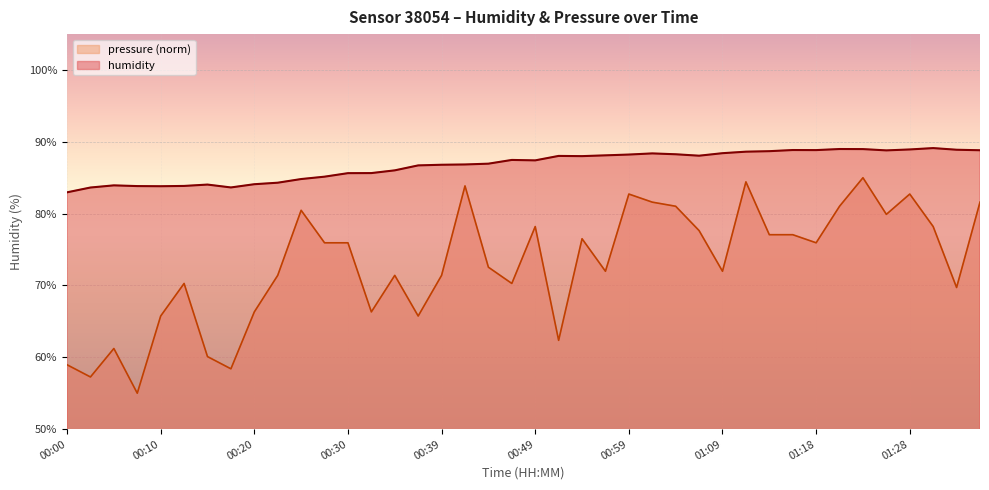

The pressure series shows 81.6 at 01:01. True or false?

True